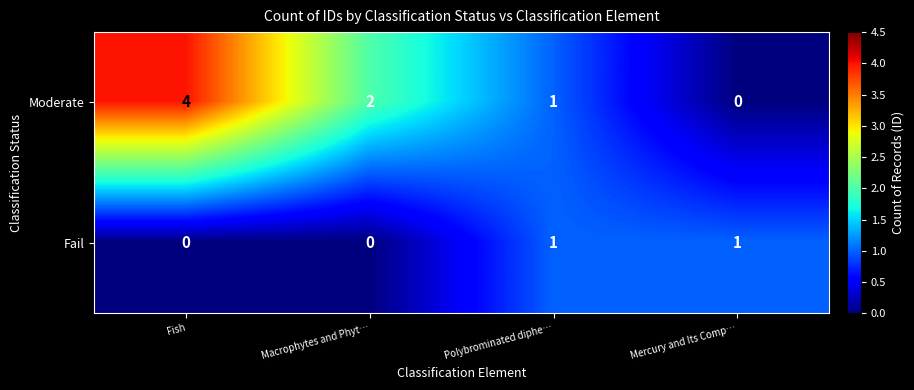

At which category is the sum across all series the highest?

Fish